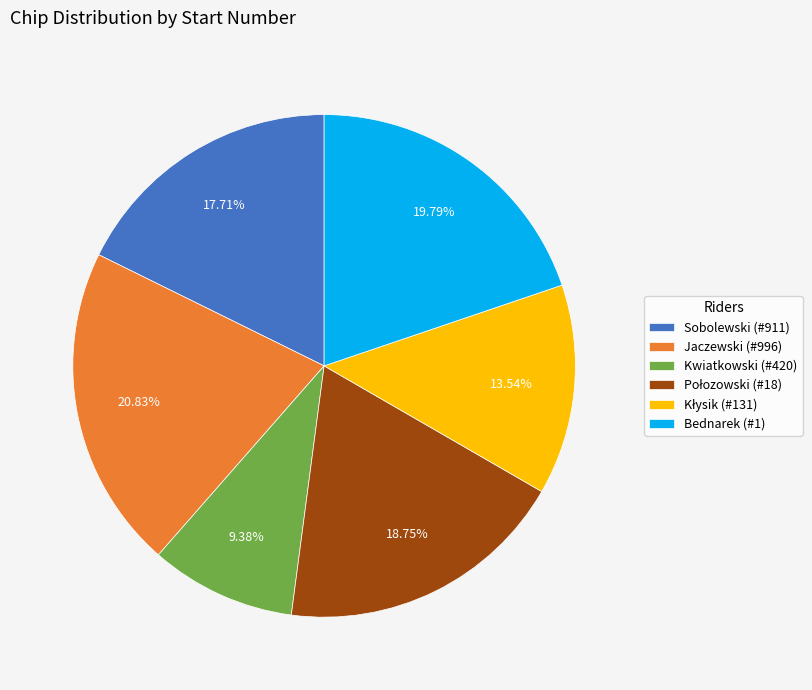

Combined, do Bednarek (#1) and Jaczewski (#996) account for over 50%?

No